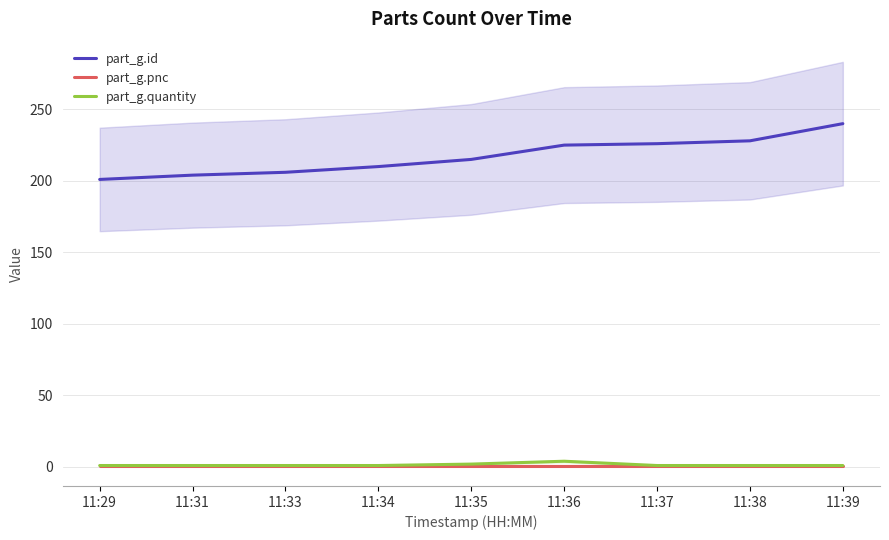

What is the total value across all series at 11:29?

203